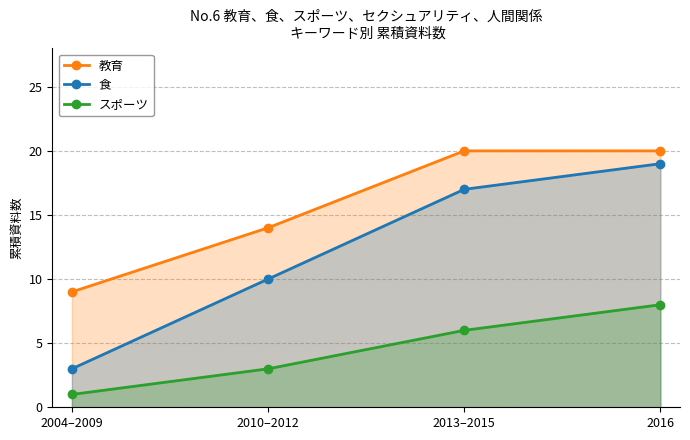

True or false: 食 has a value of 2 at 2004–2009.

False